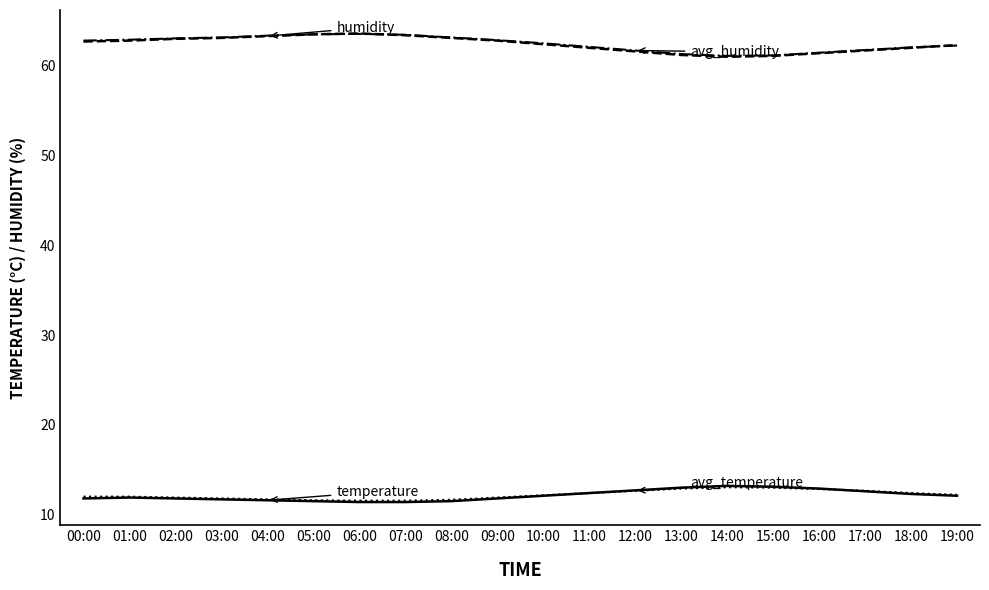

What is the spread (max minus min) of values at 00:00?

51.0